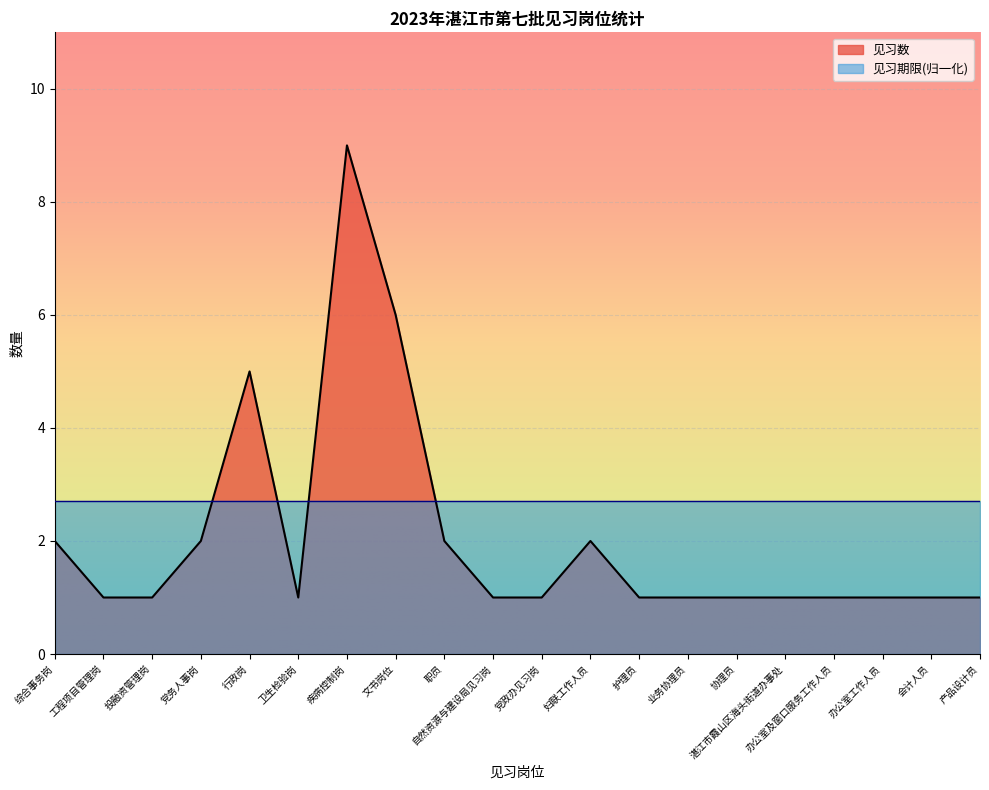

List the labels in order of value, largest first.

疾病控制岗, 文书岗位, 行政岗, 综合事务岗, 党务人事岗, 职员, 妇联工作人员, 工程项目管理岗, 投融资管理岗, 卫生检验岗, 自然资源与建设局见习岗, 党政办见习岗, 护理员, 业务协理员, 协理员, 湛江市霞山区海头街道办事处, 办公室及窗口服务工作人员, 办公室工作人员, 会计人员, 产品设计员